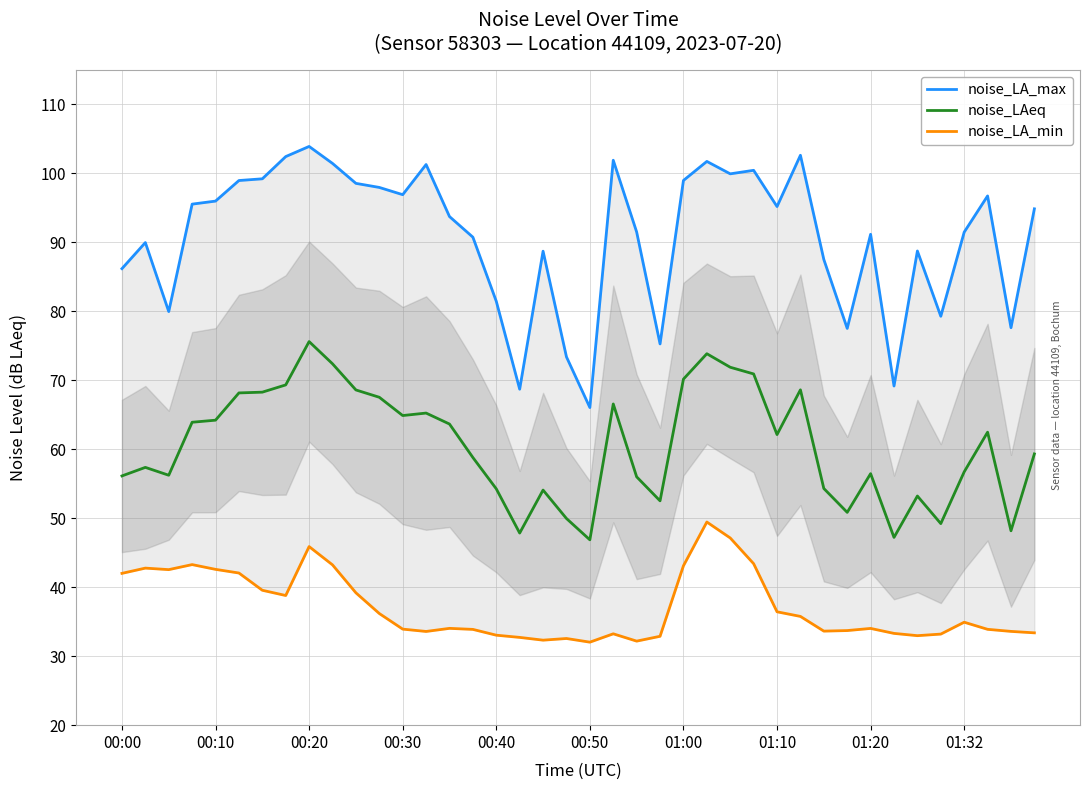

The noise_LAeq series shows 40.7 at 00:10. True or false?

False